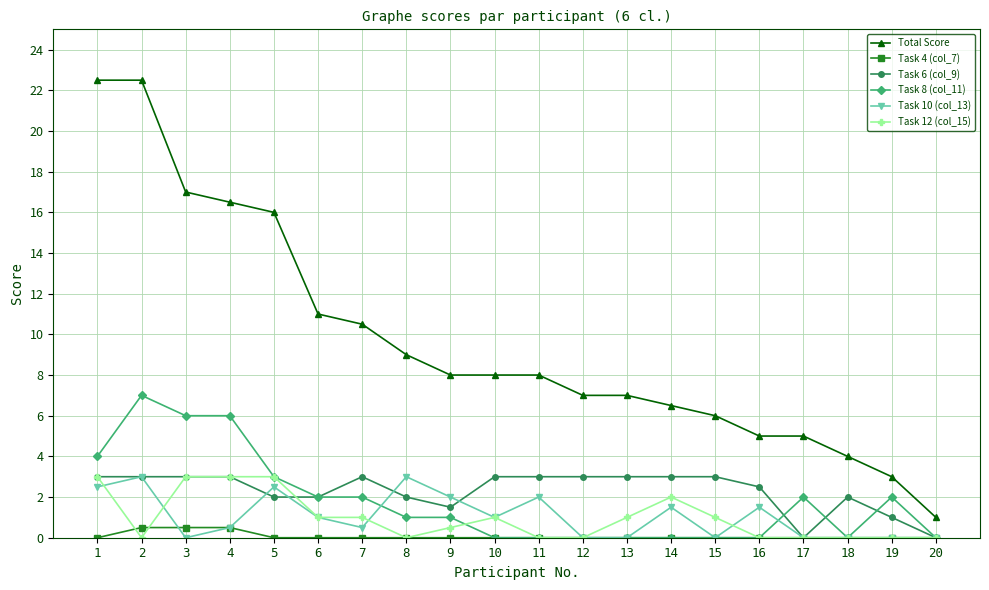

What value does the Total Score series have at 7?

10.5